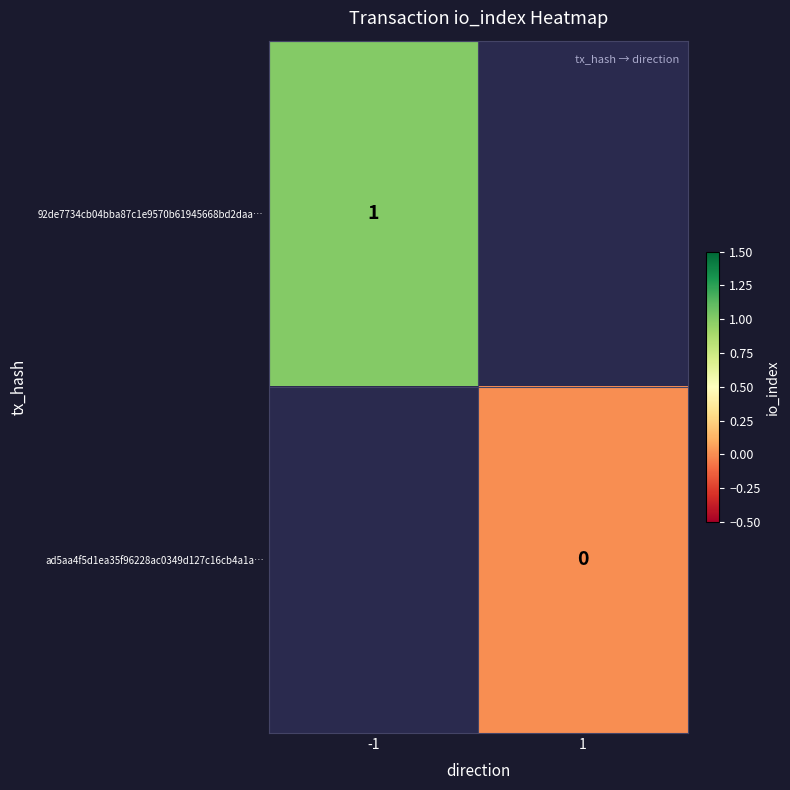

Is the value of 92de7734cb04bba87c1e9570b61945668bd2daa… at -1 greater than the value of ad5aa4f5d1ea35f96228ac0349d127c16cb4a1a… at 1?

Yes